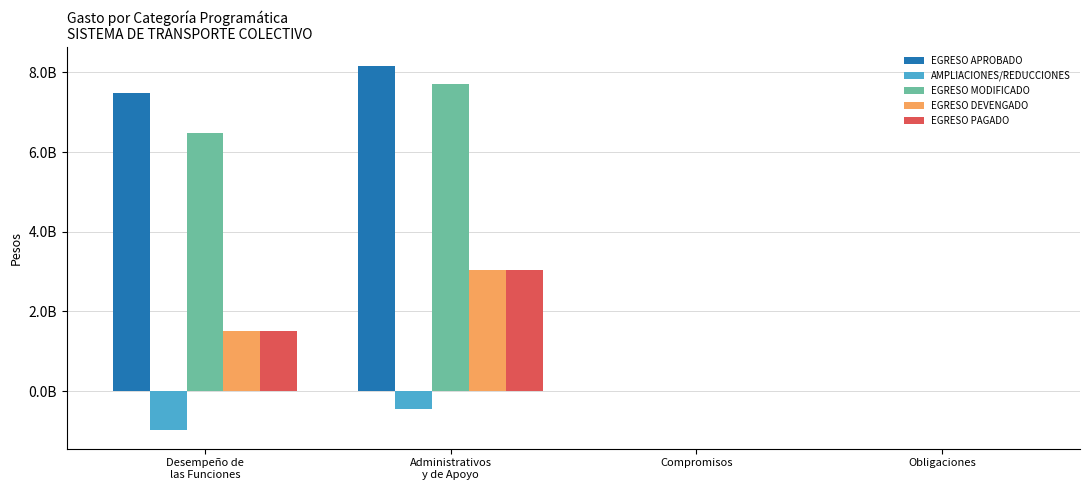

The value of EGRESO MODIFICADO at Administrativos
y de Apoyo is 7710669261.1. True or false?

True